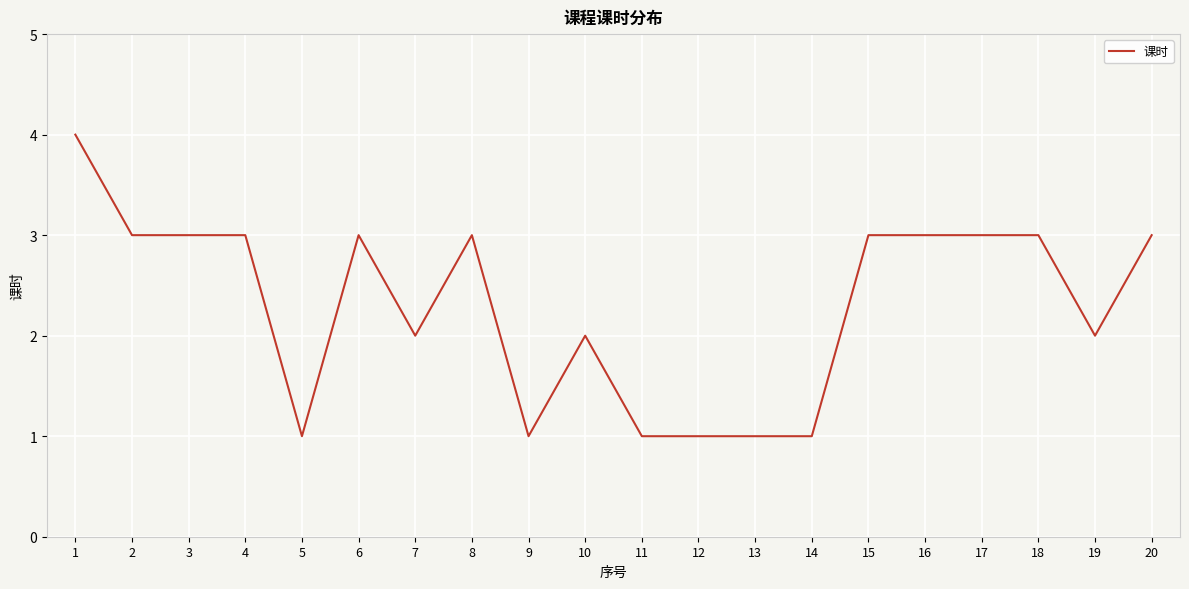

At which category does the chart reach its peak across all series?

1